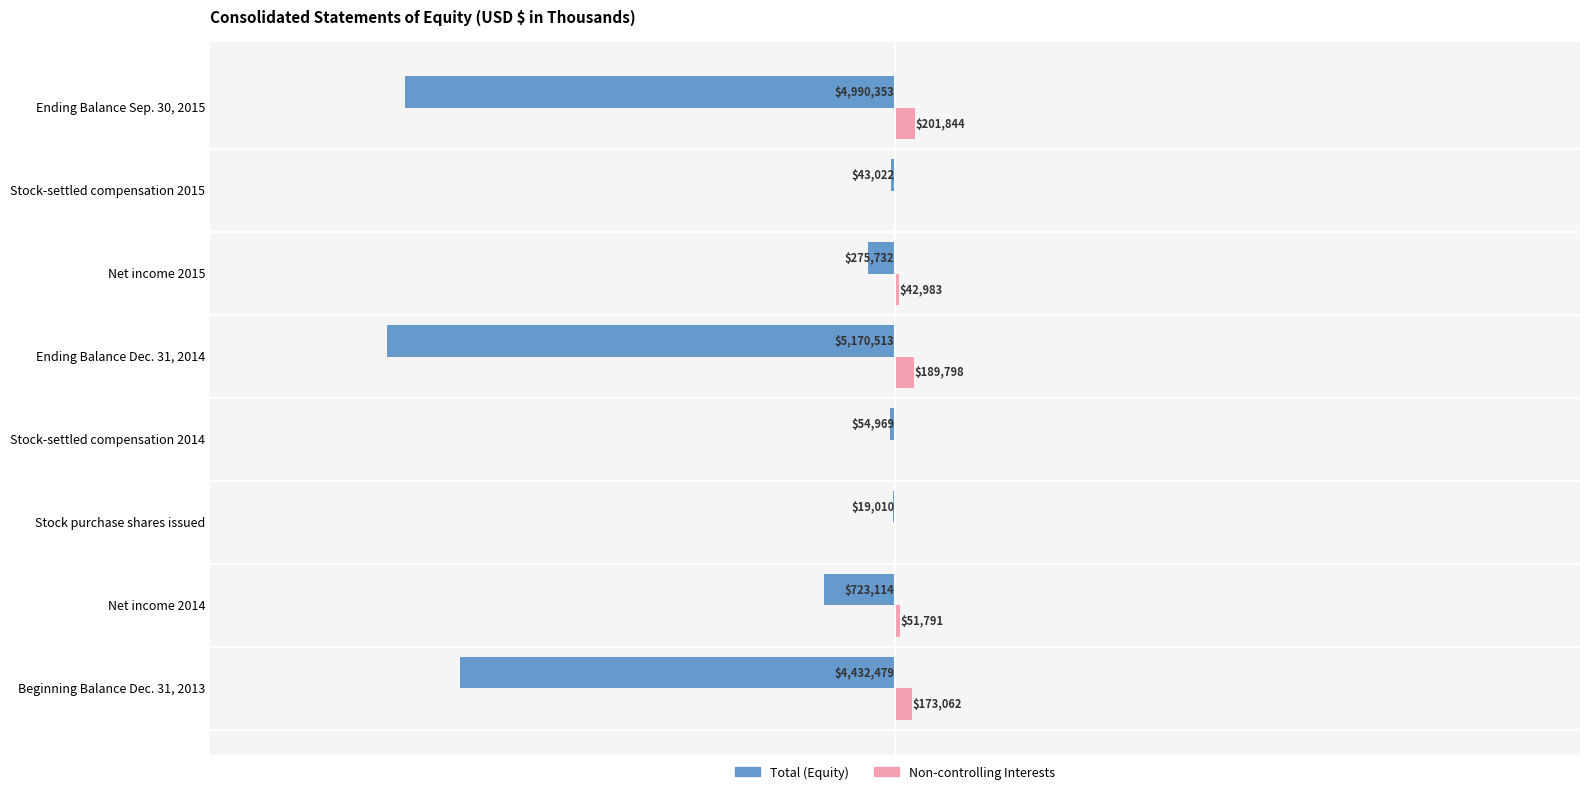

Which series has the largest range (max minus min)?

Total (Equity)